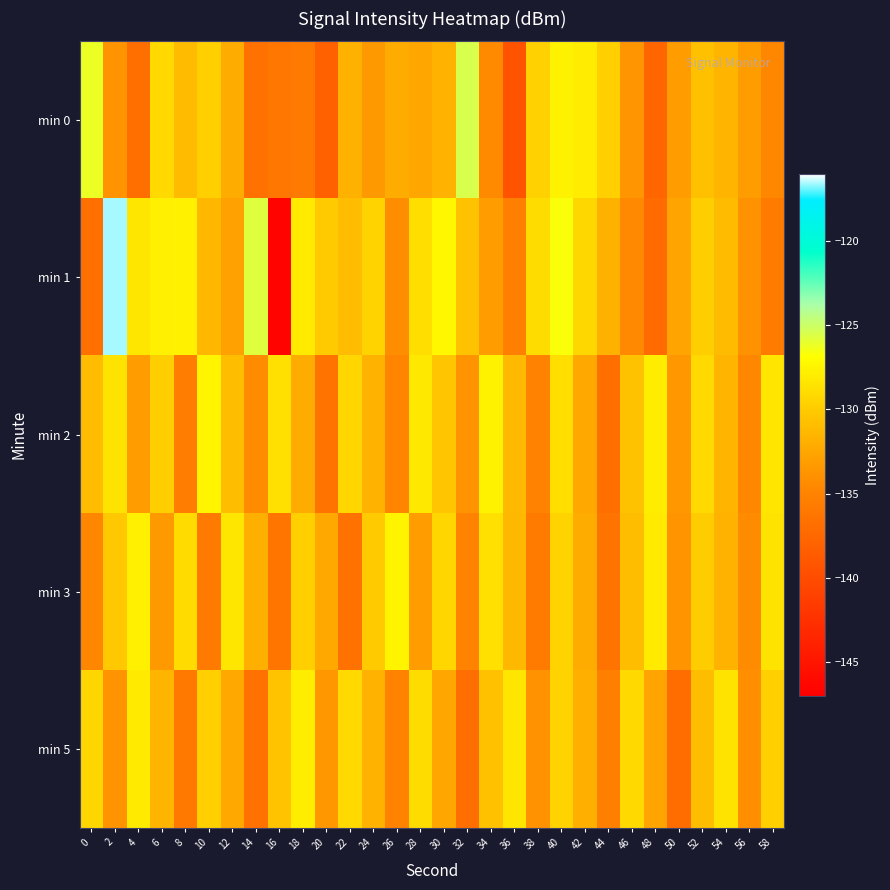

List the series in order of their peak value, highest first.

min 1, min 0, min 2, min 3, min 5